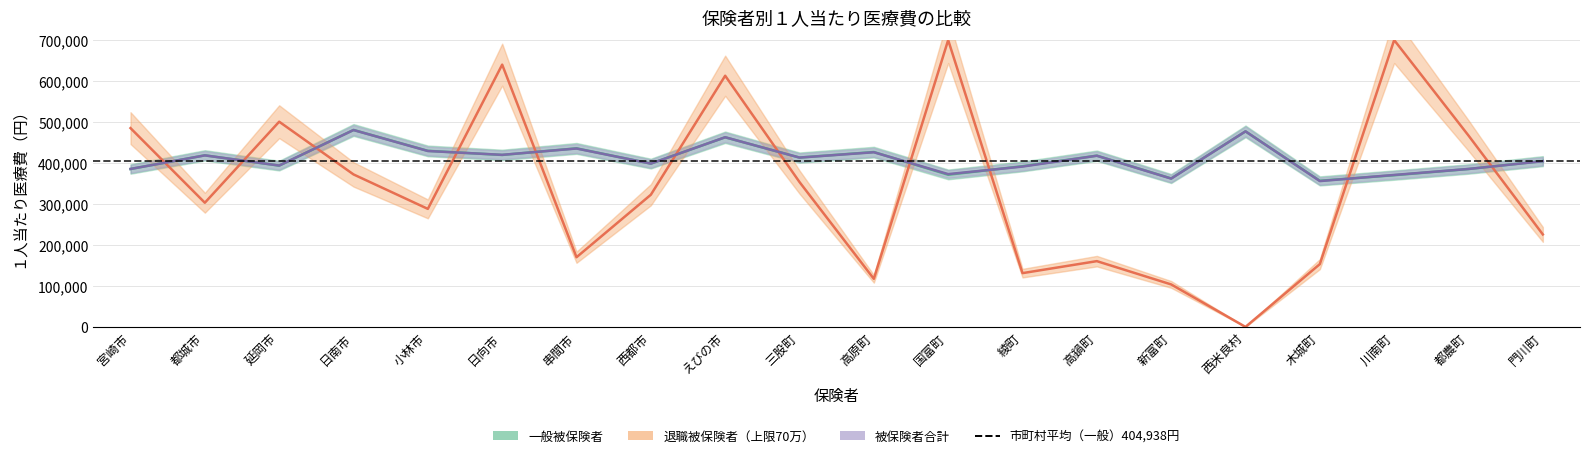

How many interior local valleys does the 一般被保険者 series have?

7